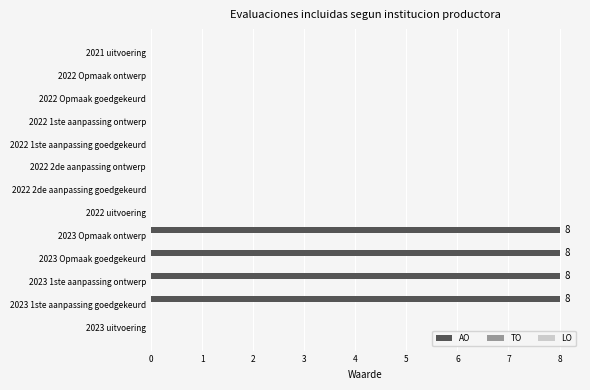

What is the sum of the values at 2023 Opmaak ontwerp and 2022 2de aanpassing ontwerp?

8